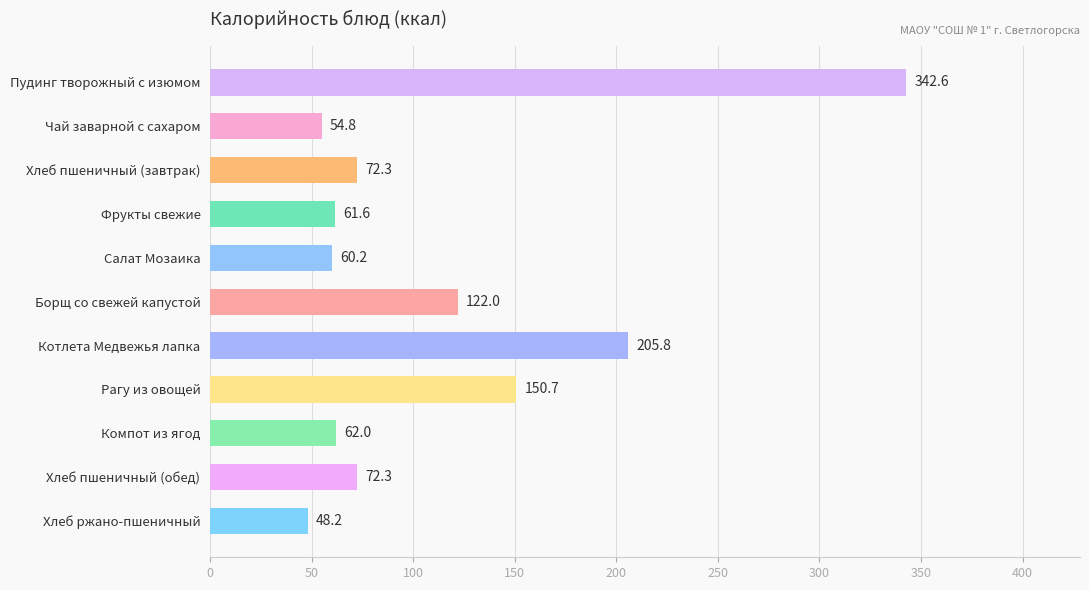

Are the bars grouped side by side (vs. stacked)?

No